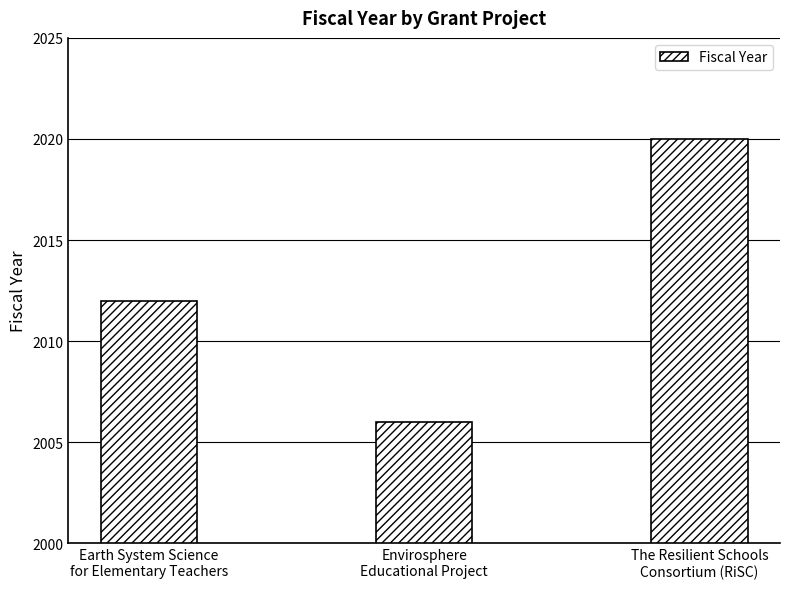

Which label corresponds to the smallest value in the chart?

Envirosphere
Educational Project